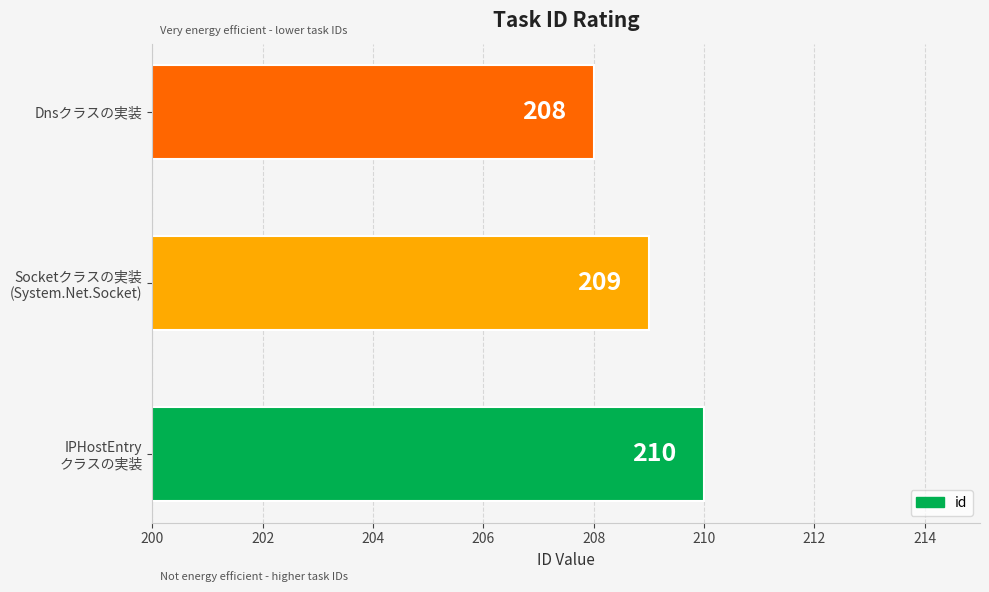

Reading top to bottom, extract all data points from this chart.

208	209	210